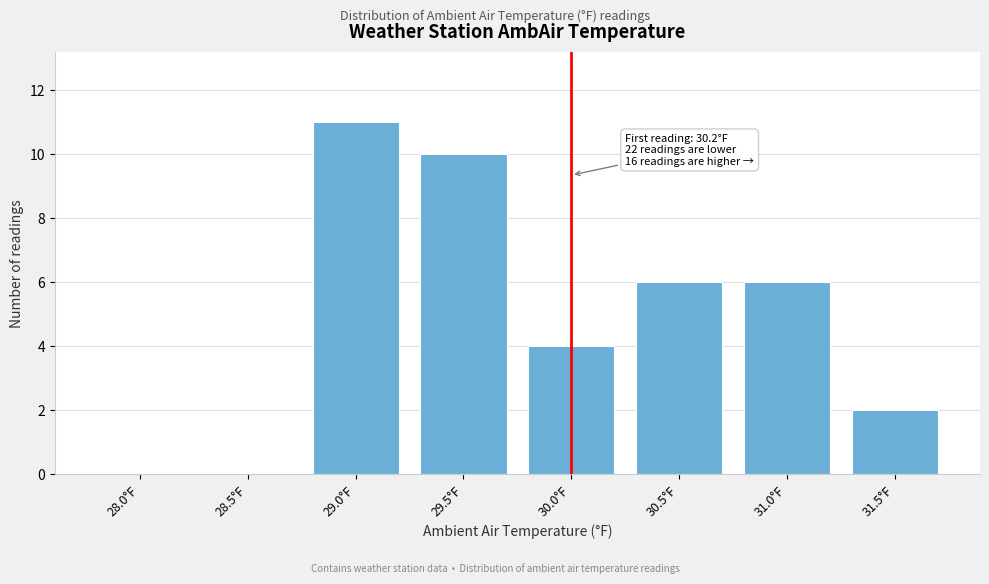

Reading right to left, transcribe all the data shown in this chart.

31.5°F=2	31.0°F=6	30.5°F=6	30.0°F=4	29.5°F=10	29.0°F=11	28.5°F=0	28.0°F=0